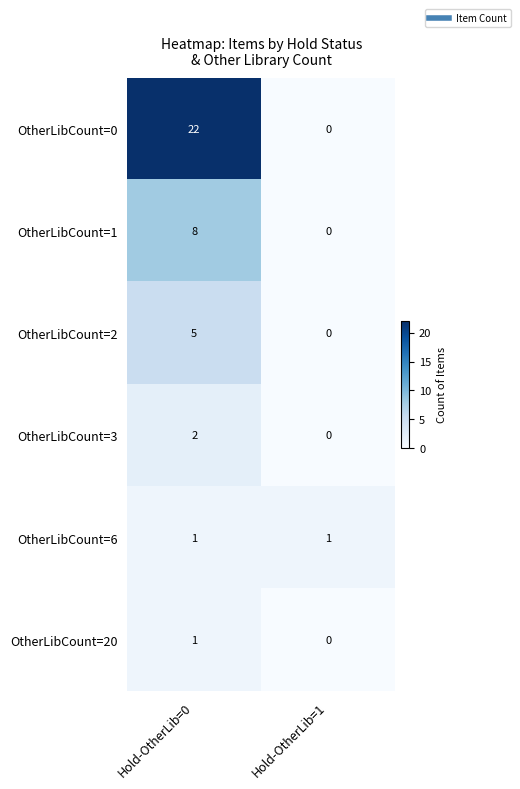

What is the sum of all OtherLibCount=1 values?

8